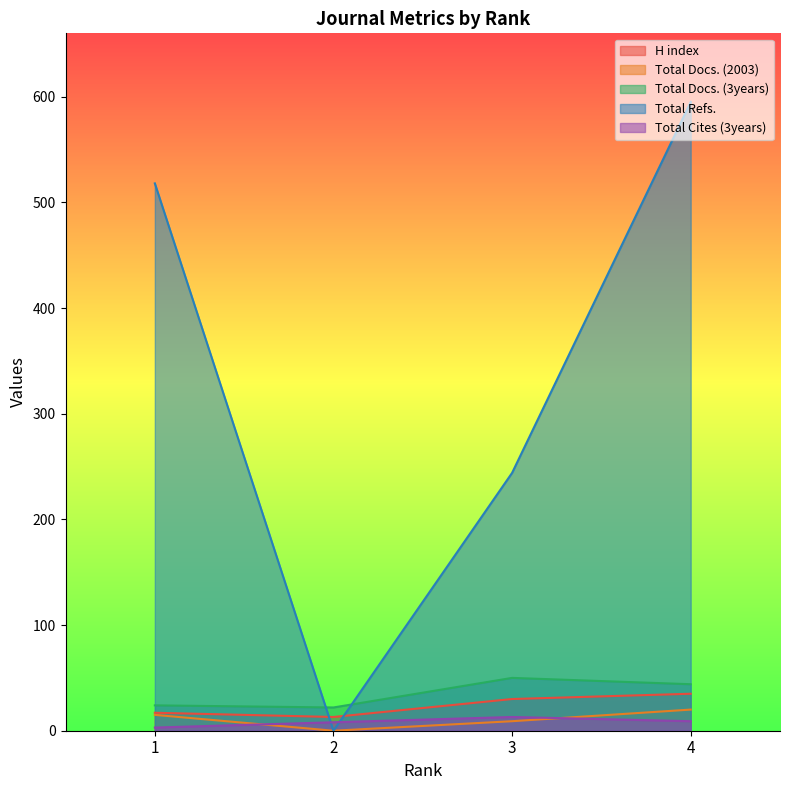

How many values in the Total Docs. (2003) series exceed 15?

1